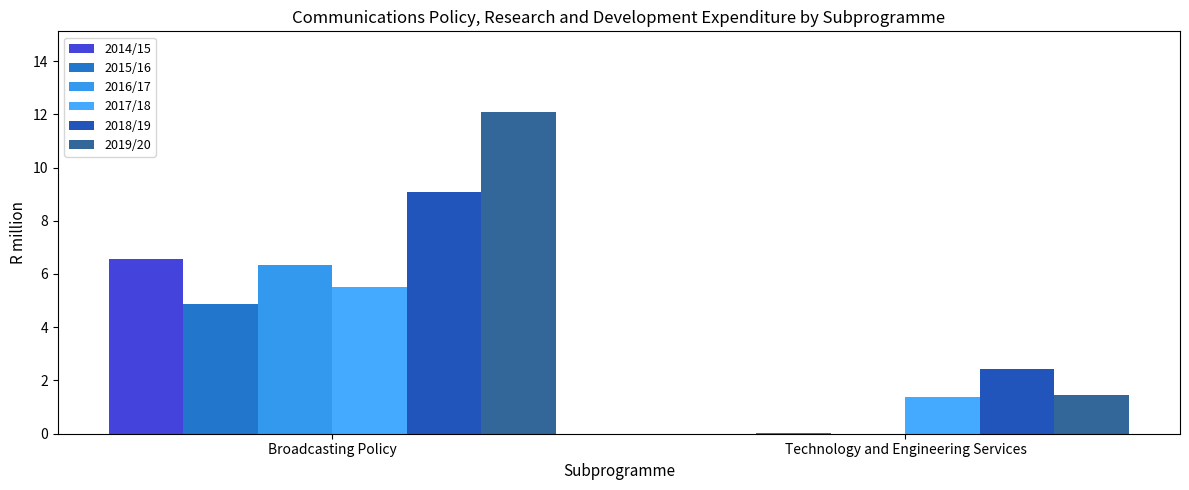

Which category has the lowest value in the 2014/15 series?

Technology and Engineering Services